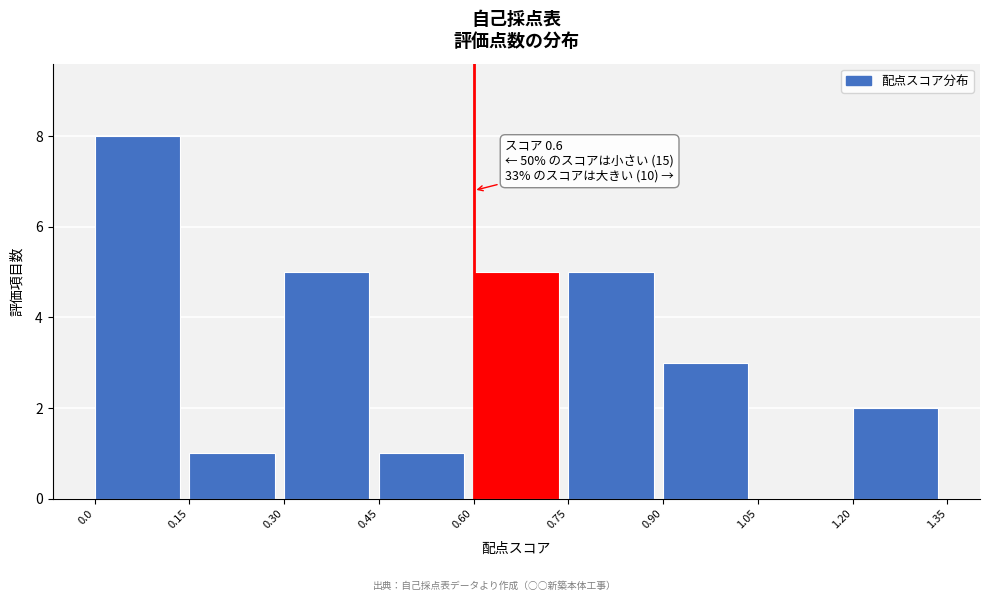

Which range on the x-axis has the tallest bar?

0.0 to 0.15